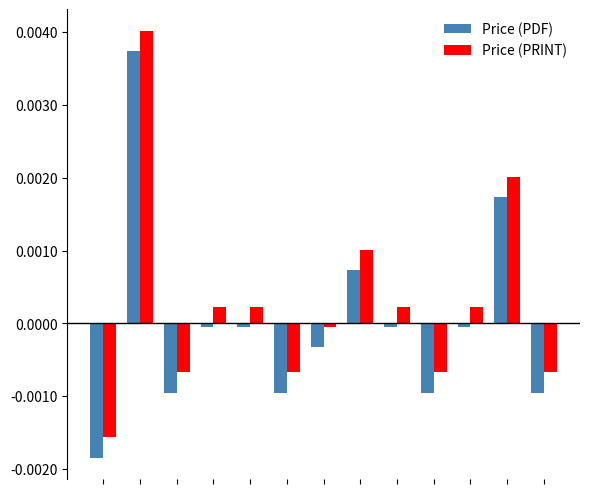

Rank the series by their maximum value, from highest to lowest.

Price (PRINT), Price (PDF)